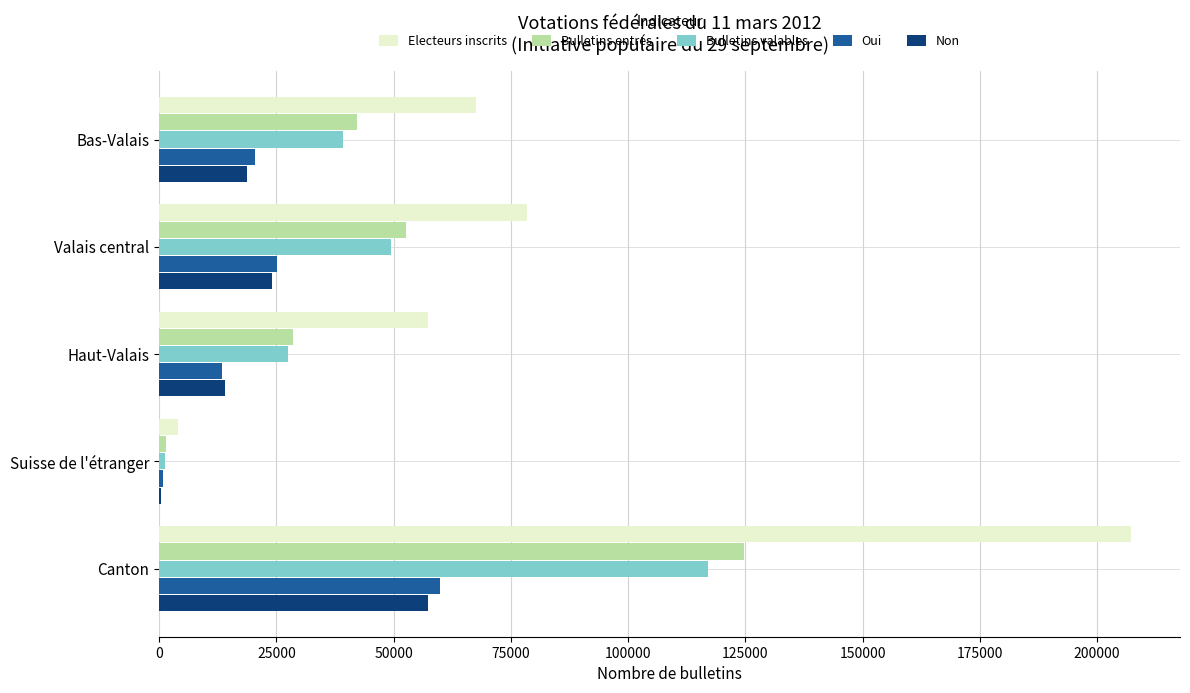

What is the total value across all series at Valais central?

229805